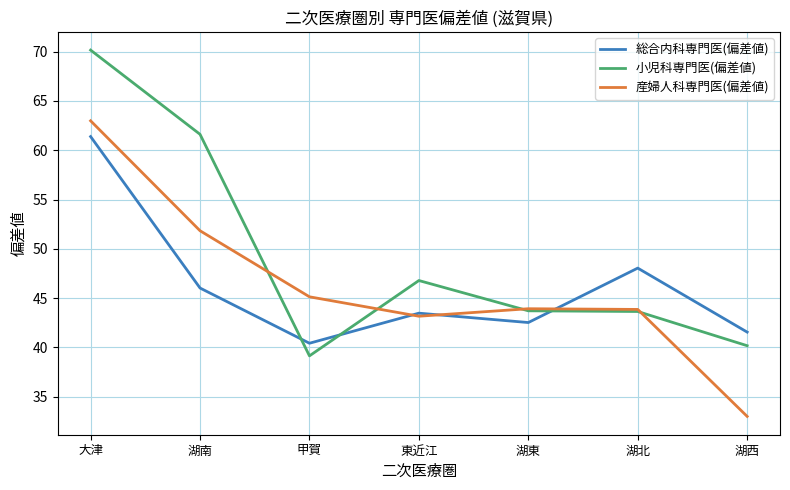

List the series in order of their peak value, lowest first.

総合内科専門医(偏差値), 産婦人科専門医(偏差値), 小児科専門医(偏差値)